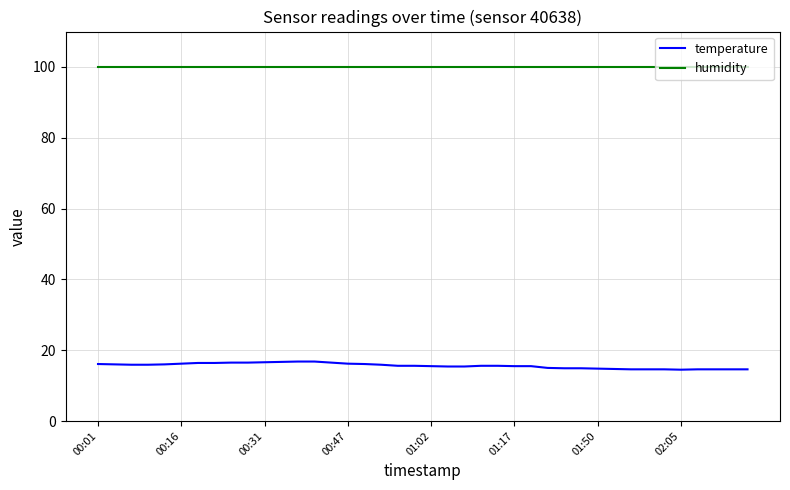

Which series has the largest total across all categories?

humidity